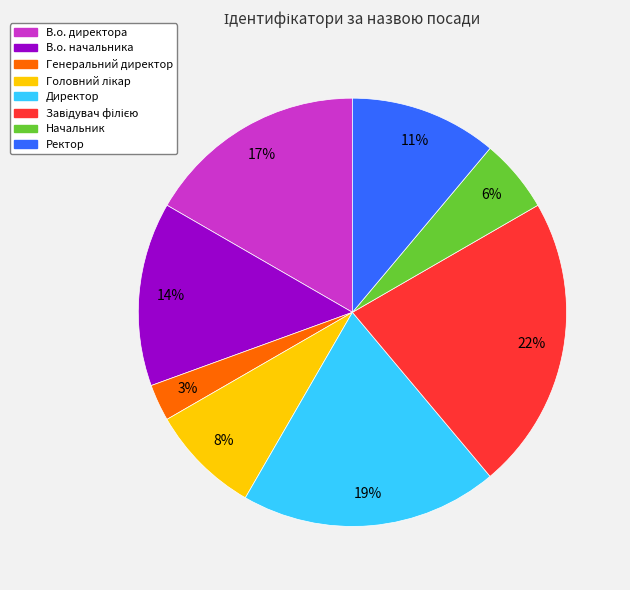

Count the number of slices in the pie.

8